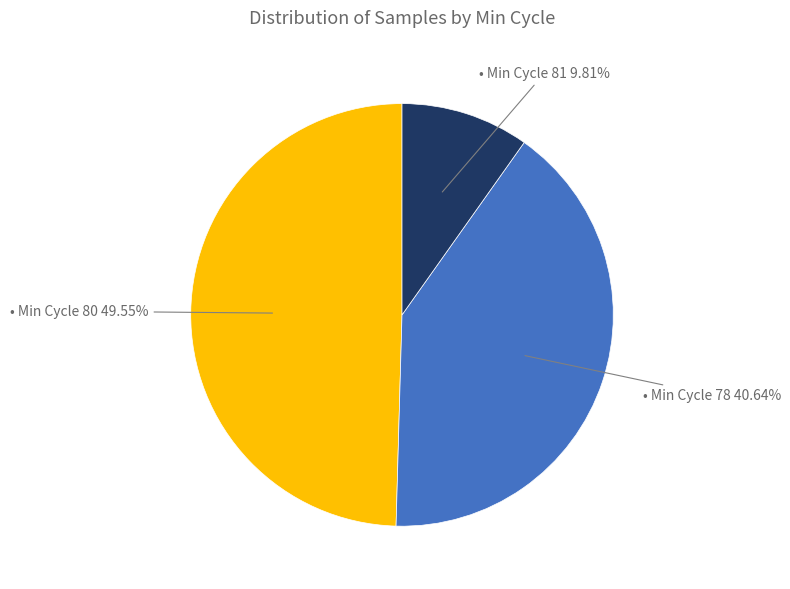

Is there any slice that represents more than half of the pie?

No